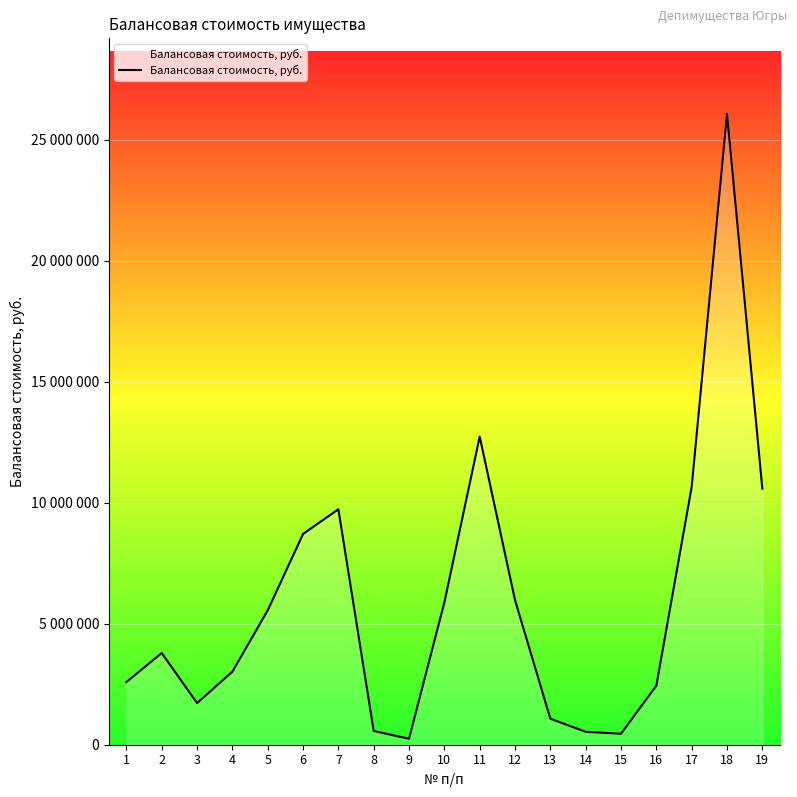

Does the chart display data point markers on the line(s)?

No